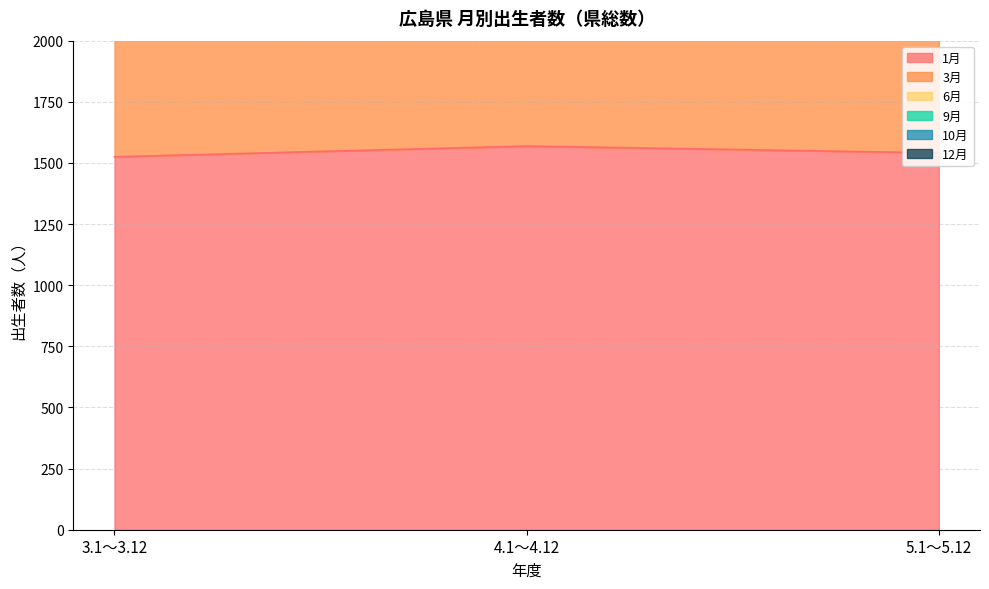

Does the chart have visible grid lines?

Yes